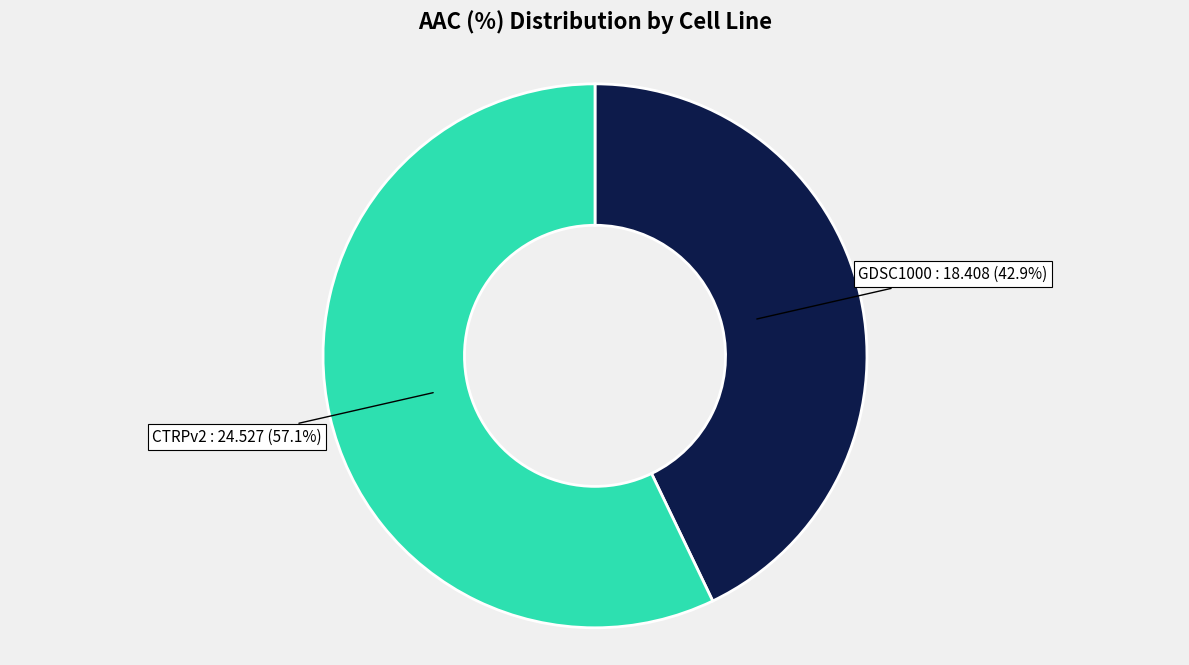

To the nearest percent, what is the difference between the largest and smallest slice percentages?

14%